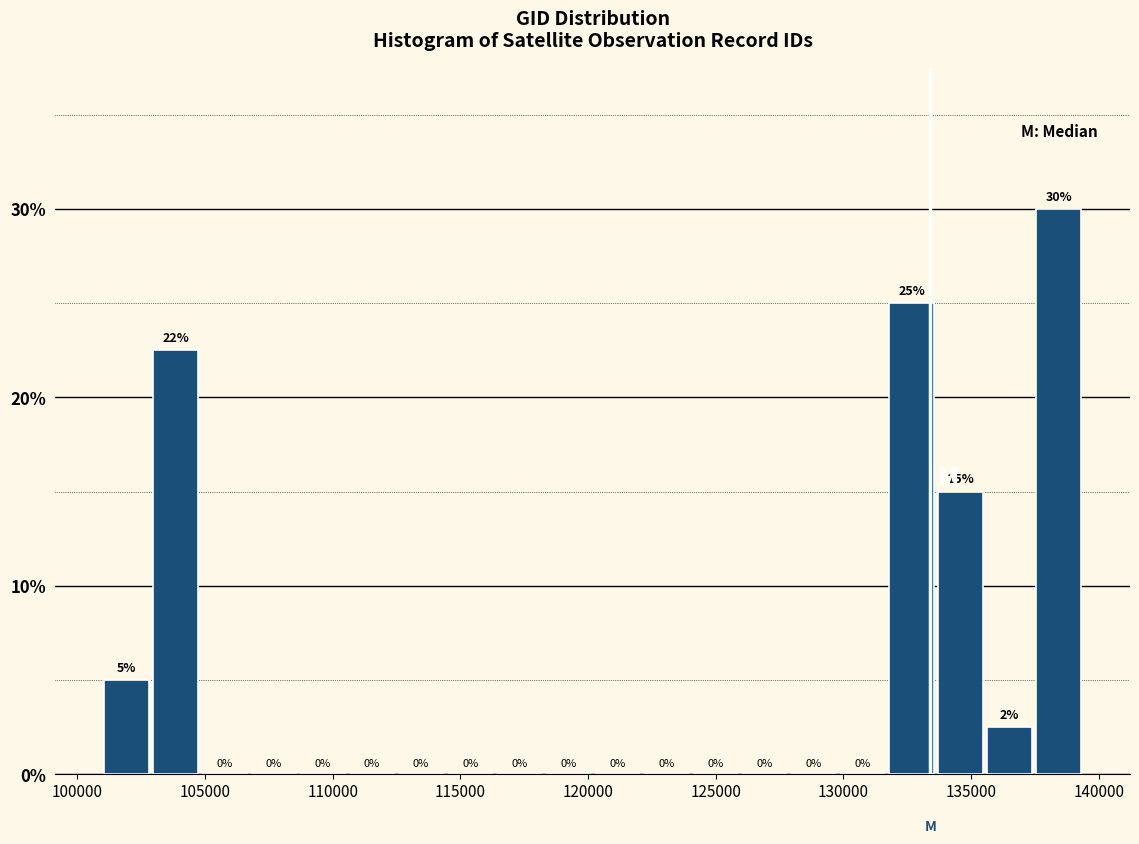

Read against the x-axis, roughly where is the centre of the tallest bar?

138500